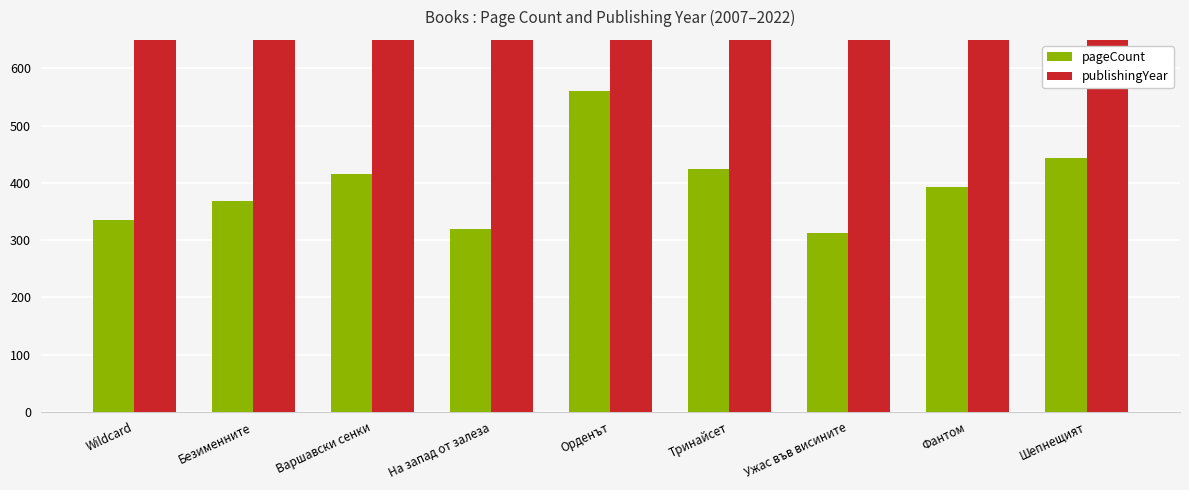

What is the label of the 7th bar from the right?

Варшавски сенки